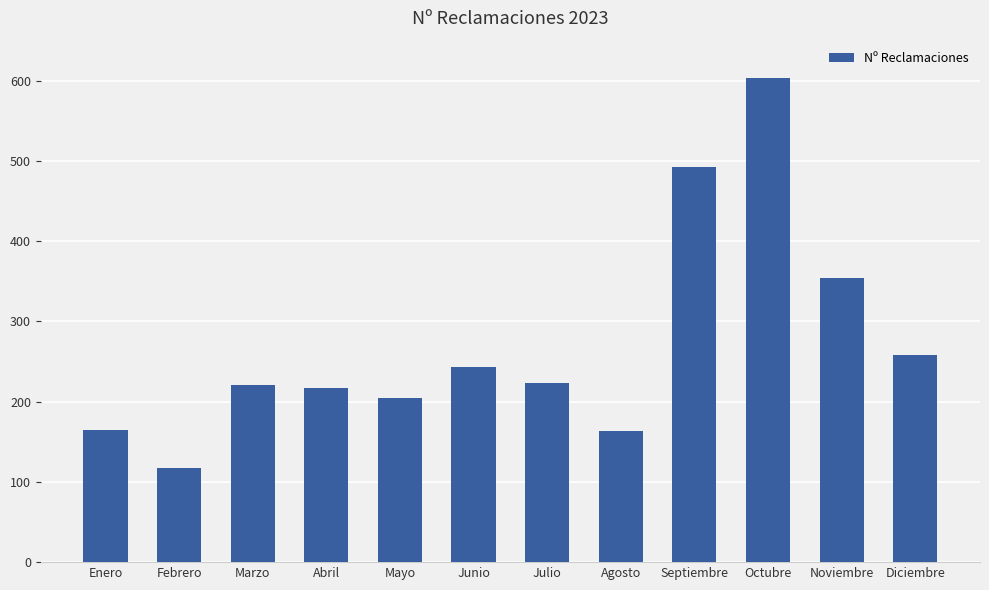

Read the value at Febrero.

117